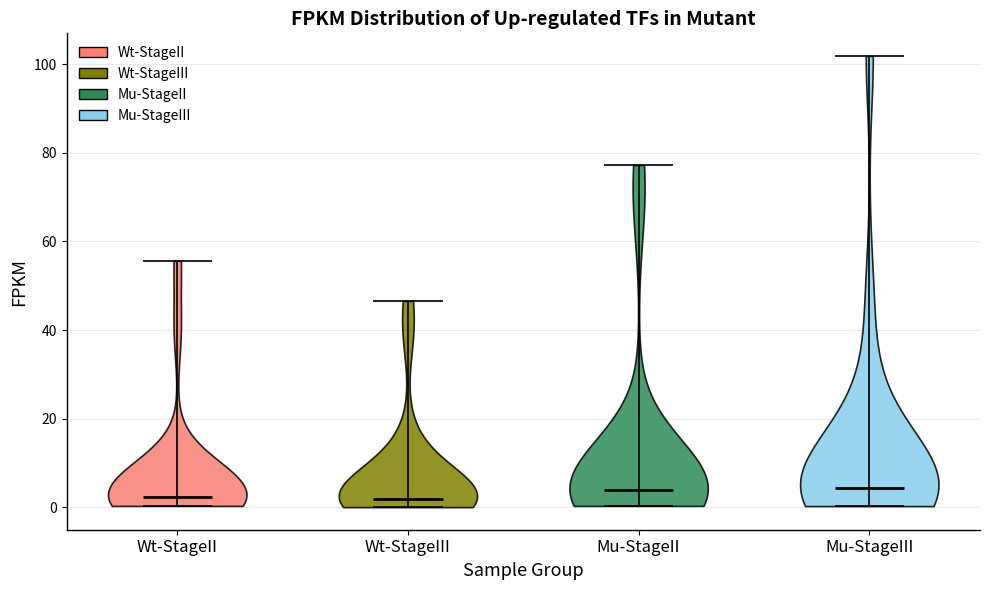

Reading left to right, read every violin against the y-axis: where its median line is, and the lowest and highest points it reaches. The values are not printed on the chart, so give them approximately, as read against the axis.

Wt-StageII: median line 2, lowest point 0, highest point 56
Wt-StageIII: median line 2, lowest point 0, highest point 46
Mu-StageII: median line 4, lowest point 0, highest point 78
Mu-StageIII: median line 4, lowest point 0, highest point 102